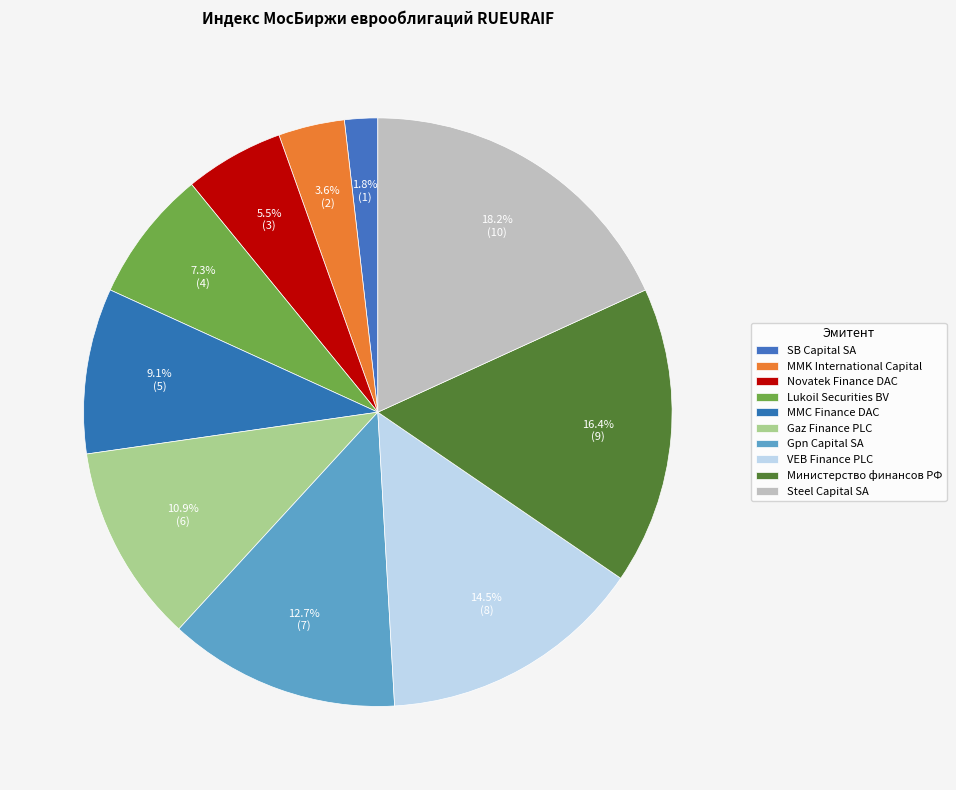

Is VEB Finance PLC the majority of the pie?

No